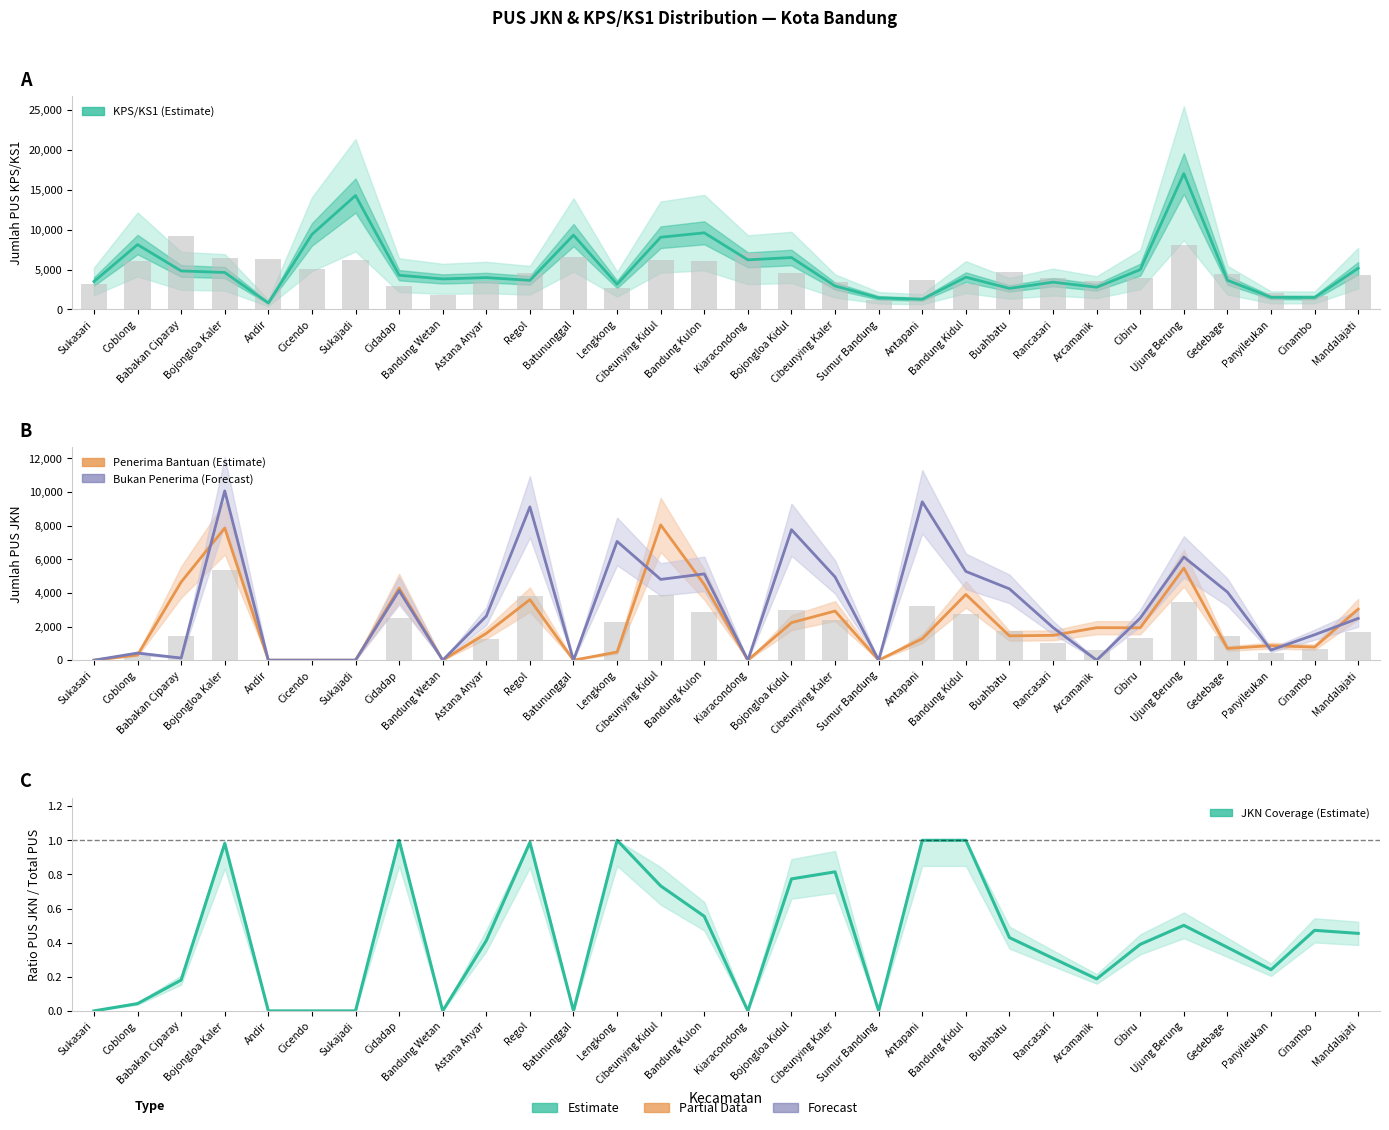

At which label is PUS JKN Bukan Penerima closest to 5030?

Cibeunying Kaler